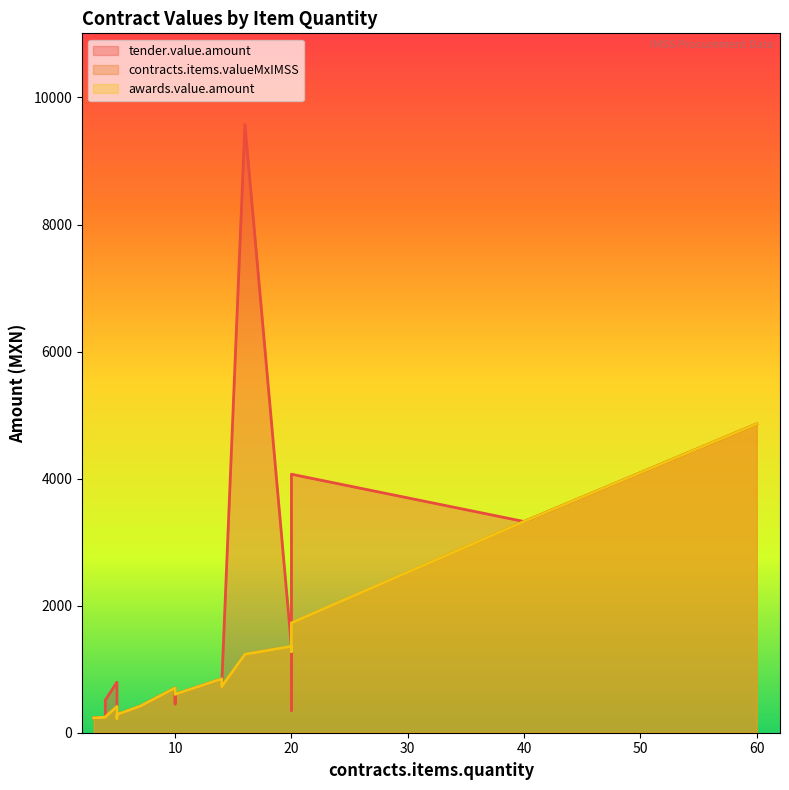

What are all the series names shown in the legend?

tender.value.amount, contracts.items.valueMxIMSS, awards.value.amount